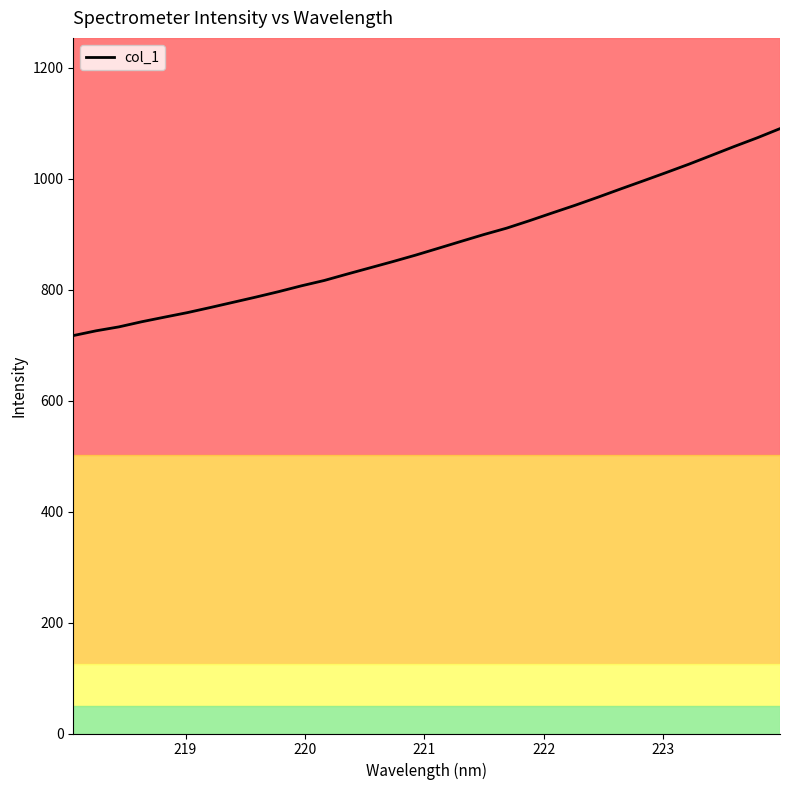

What is the difference between the maximum and minimum values?

373.0